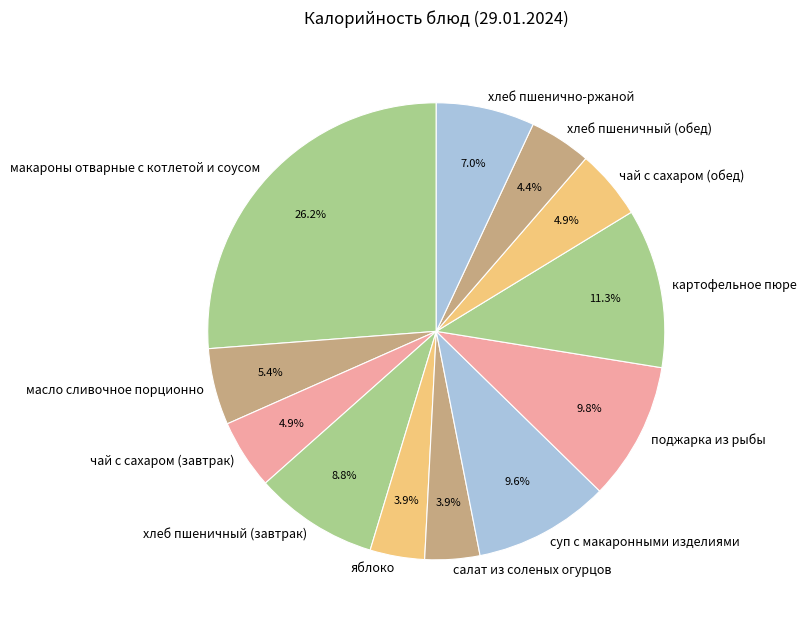

How many segments does this pie chart have?

12